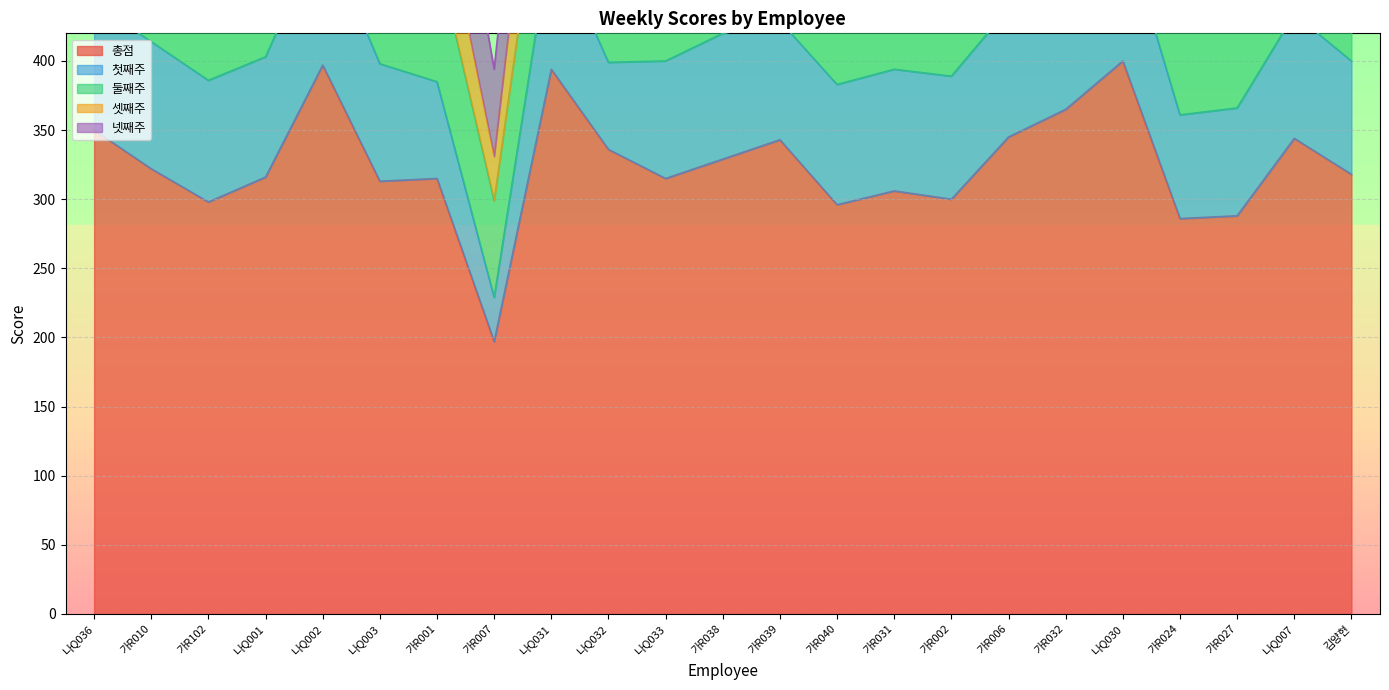

At 가R038, list the series in order from largest to smallest.

총점, 첫째주, 셋째주, 넷째주, 둘째주